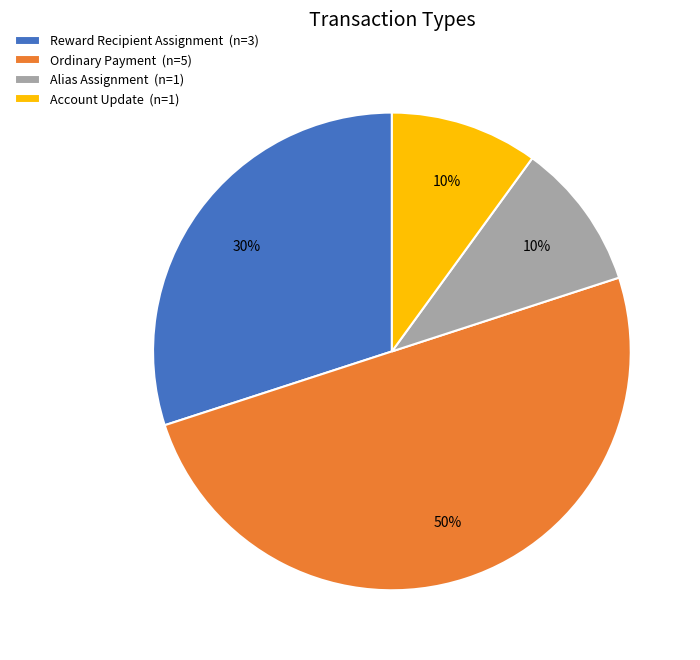

To the nearest percent, what is the combined percentage of Ordinary Payment and Reward Recipient Assignment?

80%